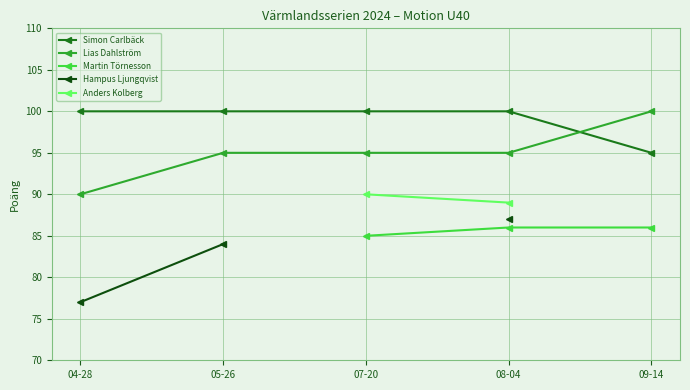

What is the difference between the highest and lowest values at 09-14?

14.0